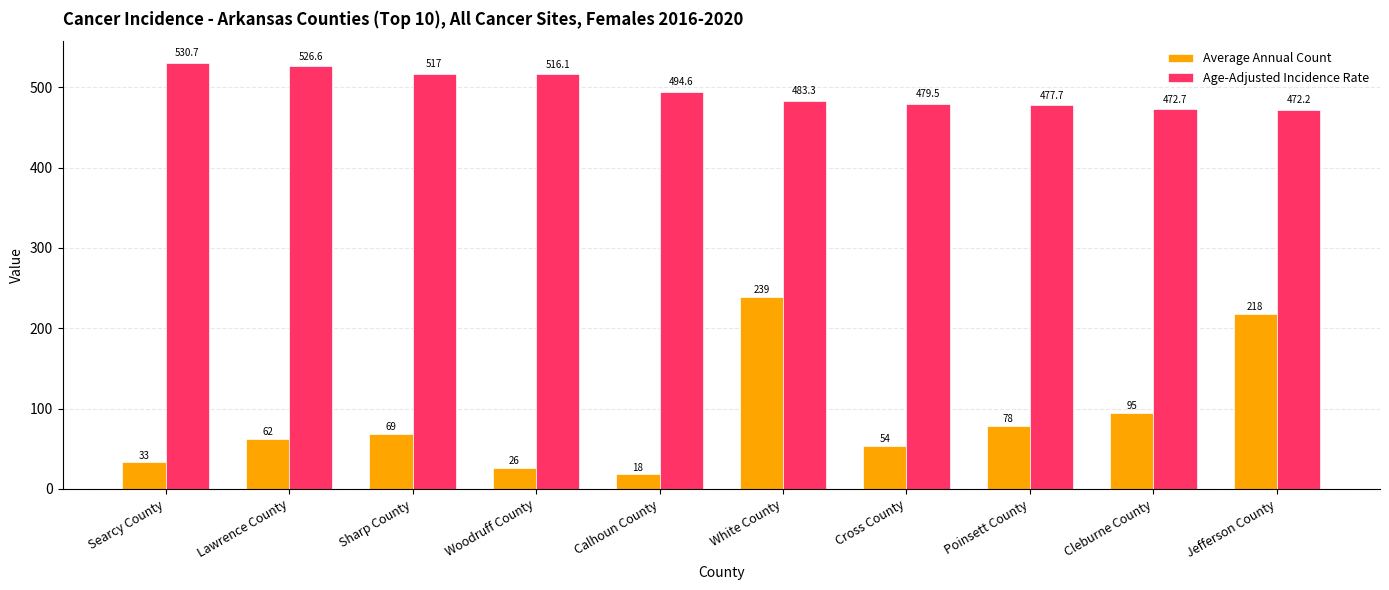

What is the value of the Average Annual Count bar at the 9th from the left?

95.0